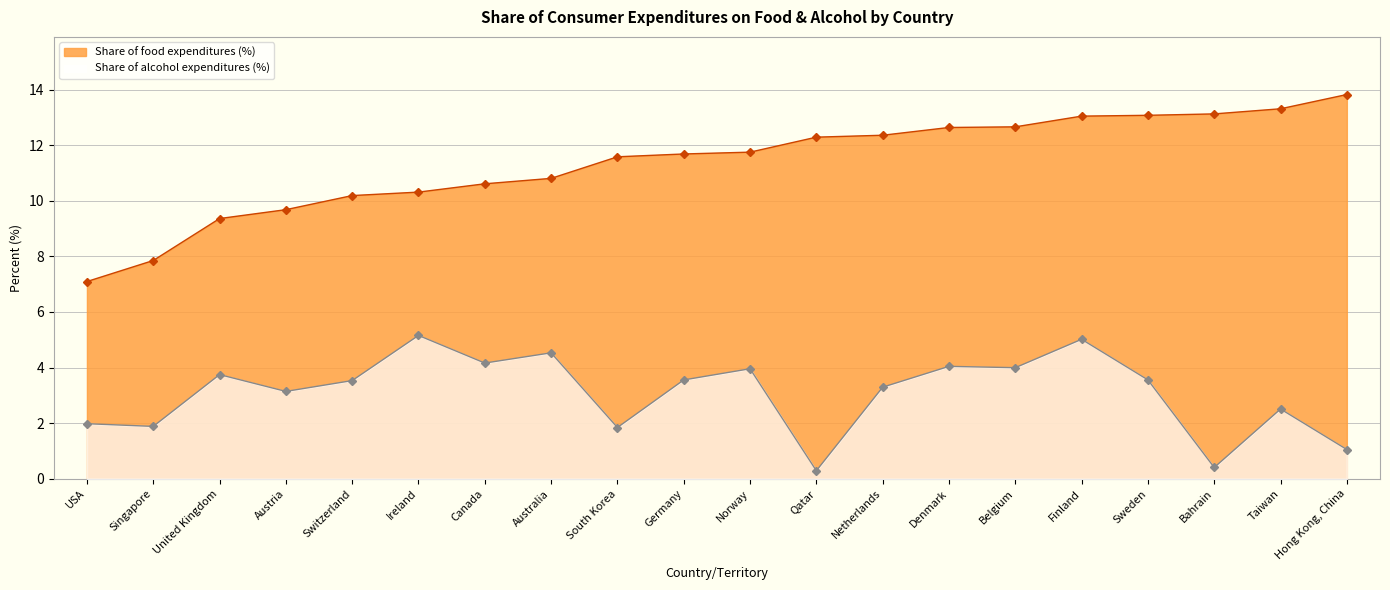

Between Australia and United Kingdom, which is larger?

Australia